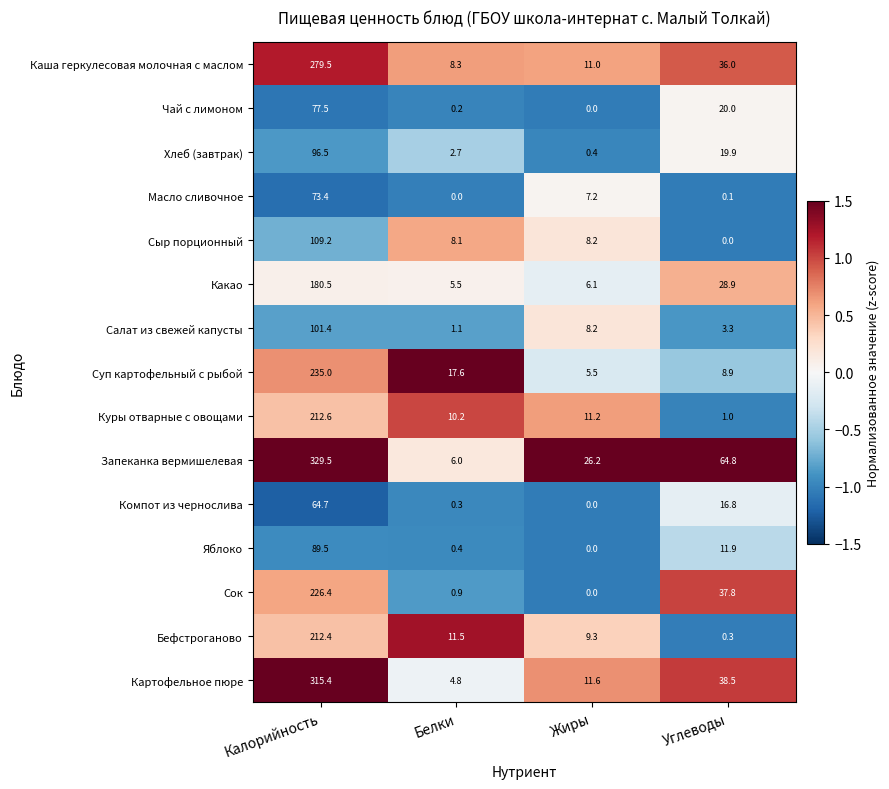

Rank the series at Белки from highest to lowest value.

Суп картофельный с рыбой, Бефстроганово, Куры отварные с овощами, Каша геркулесовая молочная с маслом, Сыр порционный, Запеканка вермишелевая, Какао, Картофельное пюре, Хлеб (завтрак), Салат из свежей капусты, Сок, Яблоко, Компот из чернослива, Чай с лимоном, Масло сливочное